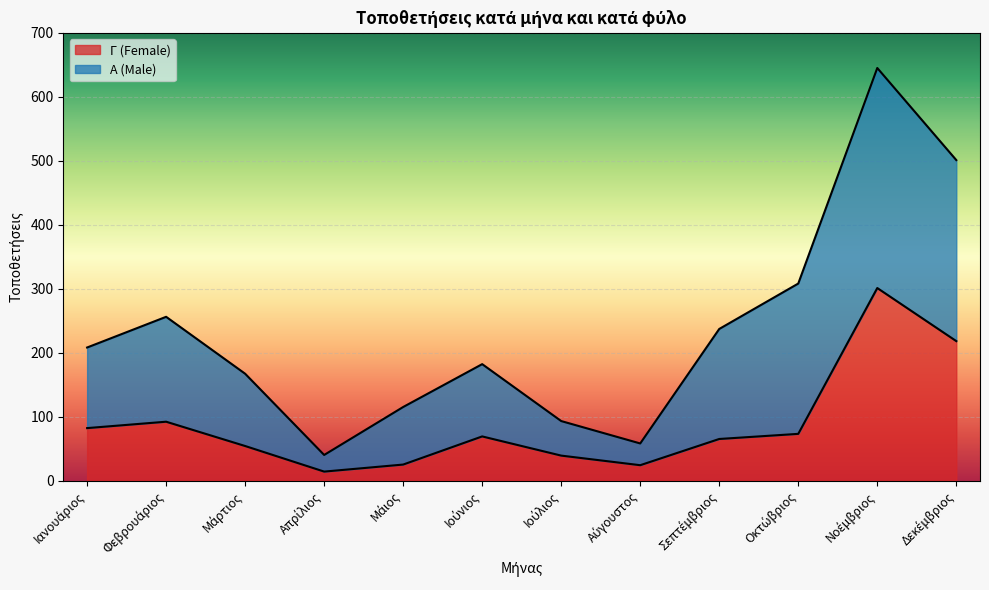

How many lines are shown in the chart?

2